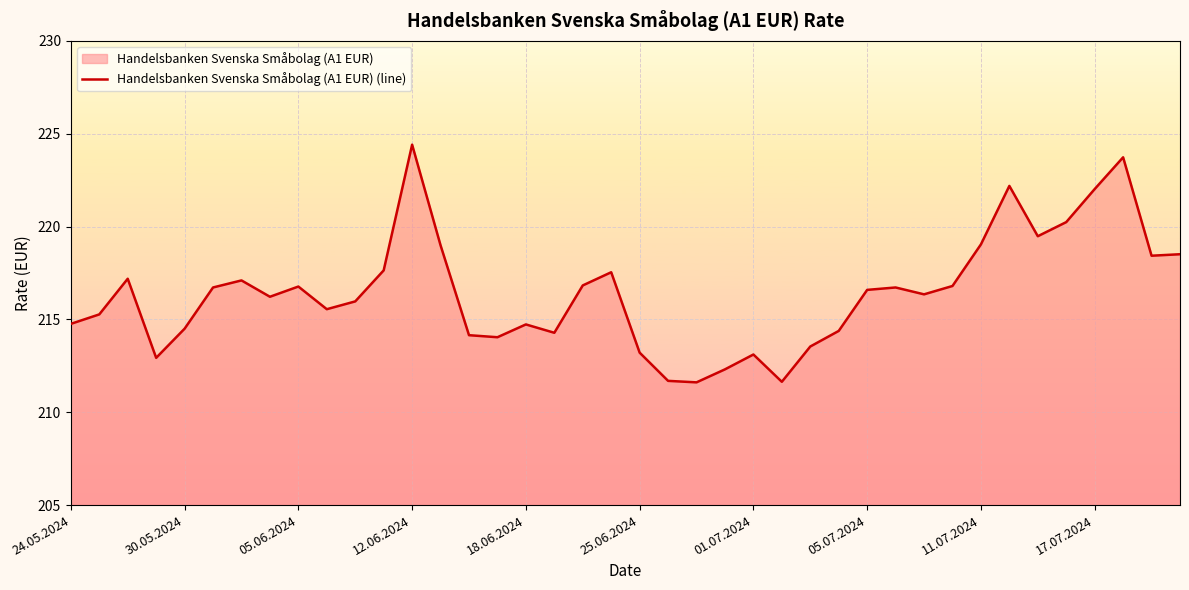

What is the greatest value displayed?

224.4